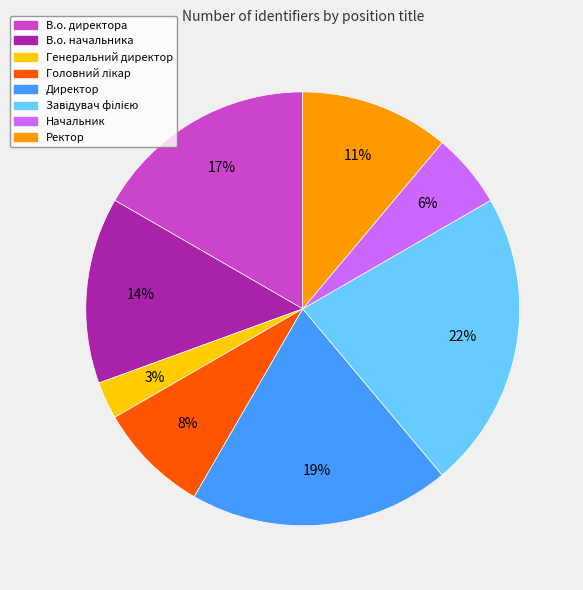

Do Директор and Ректор together represent more than half of the pie?

No